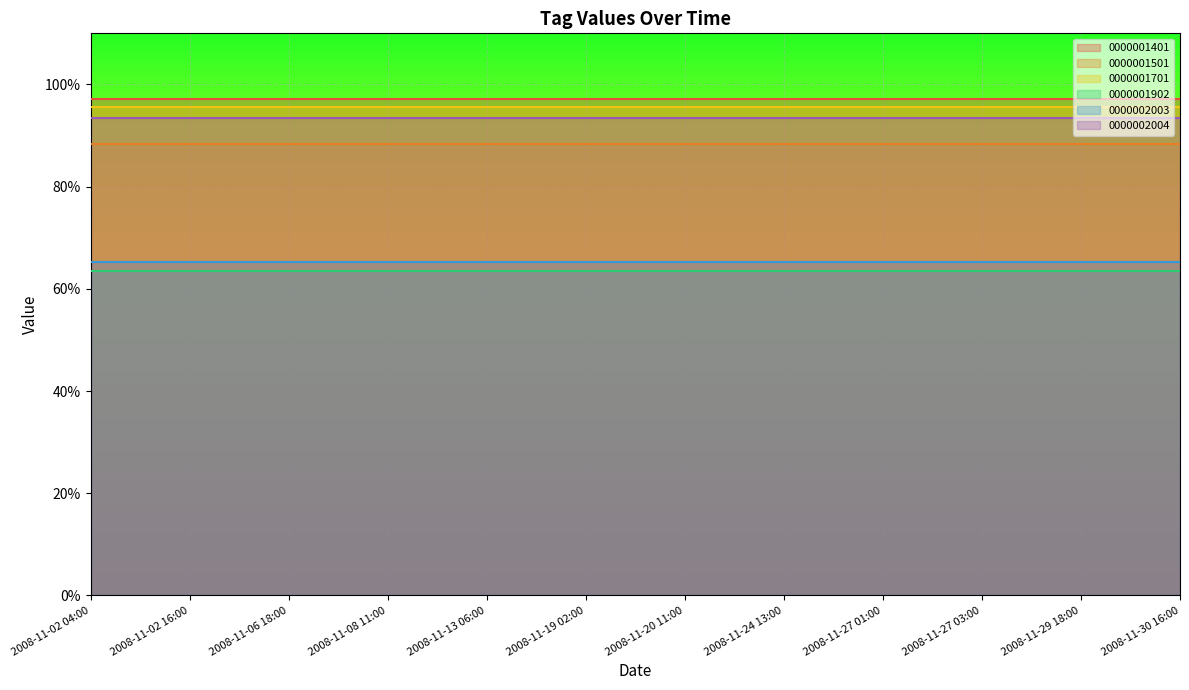

Which label corresponds to the smallest value in the chart?

2008-11-02 04:00